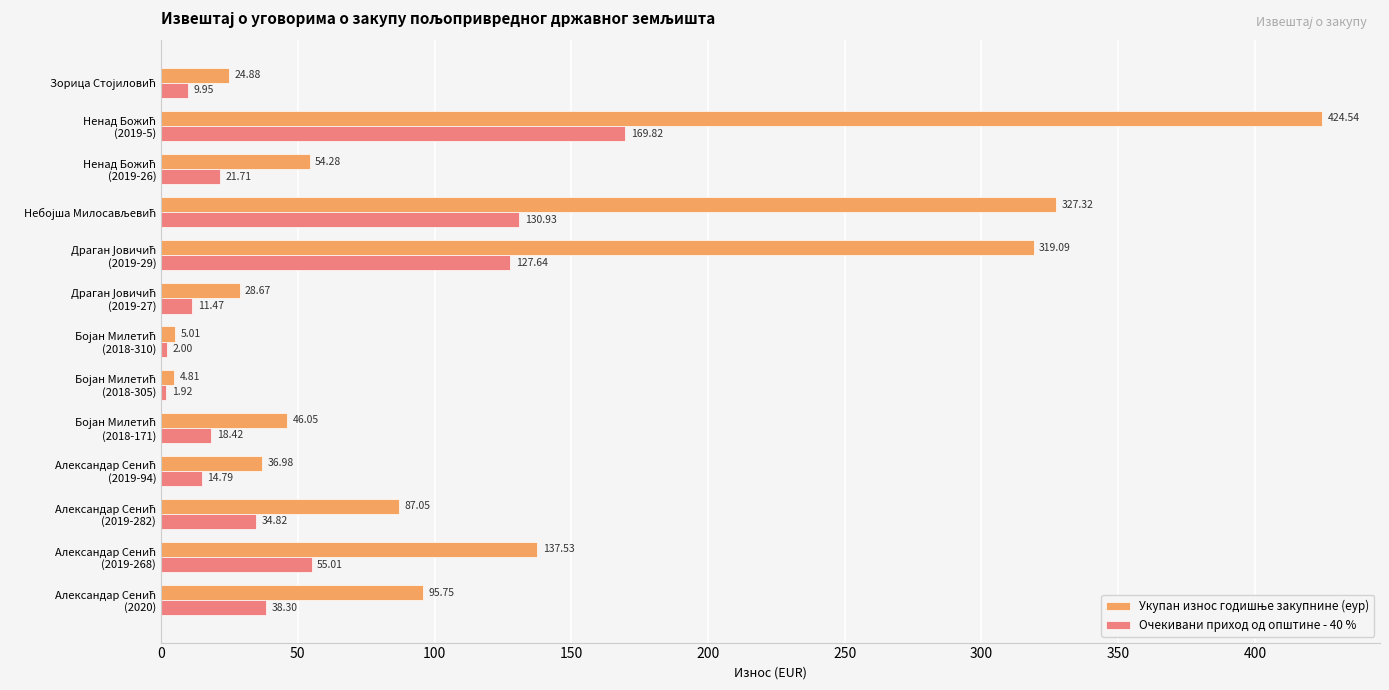

At how many categories does at least one series exceed 309?

3